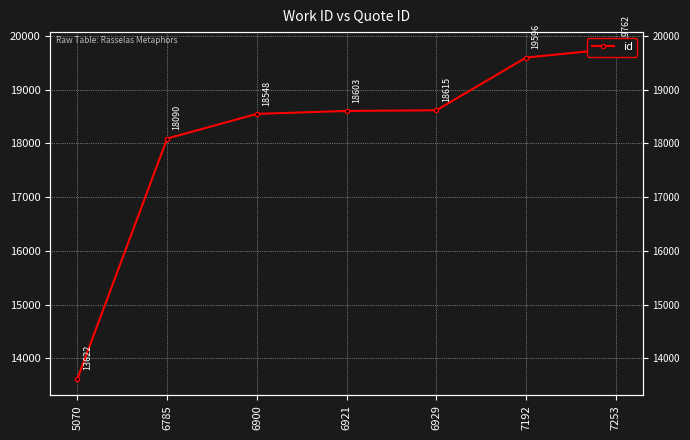

What is the difference between the maximum and minimum values?

6140